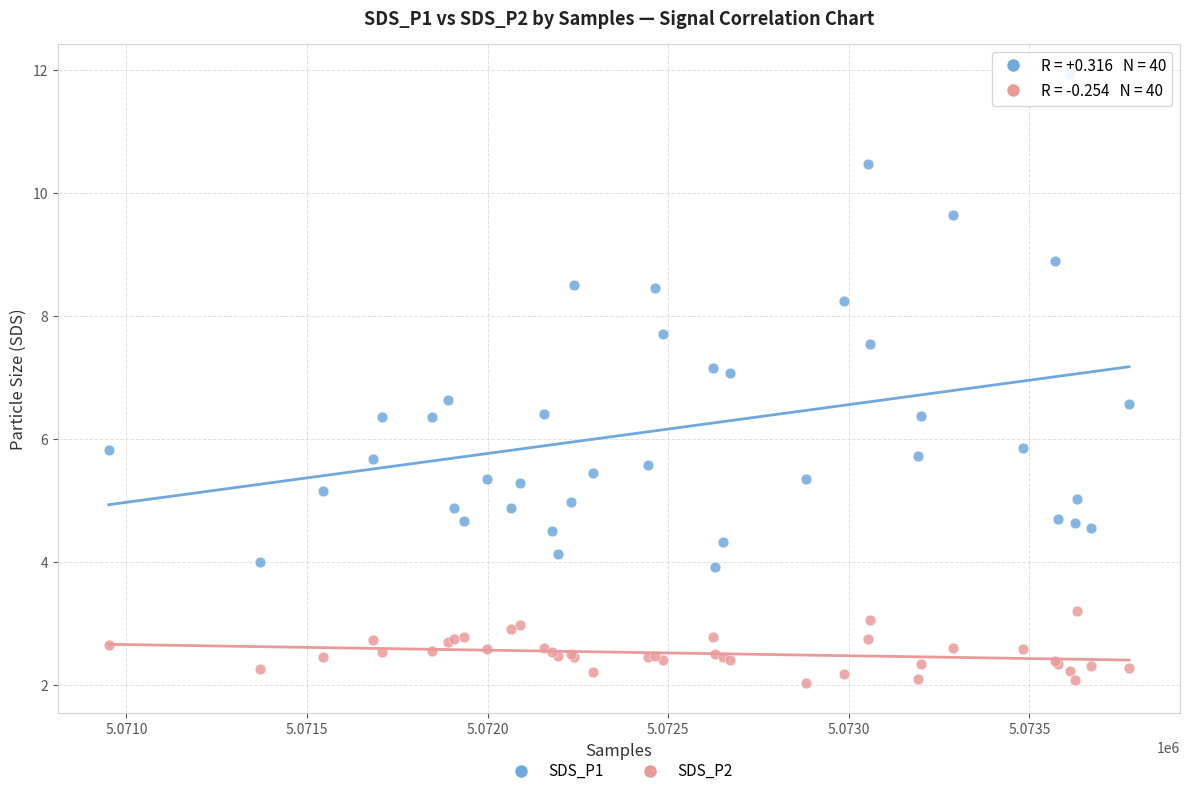

What is the X range (max minus min) for the scatter plot?

2825.0